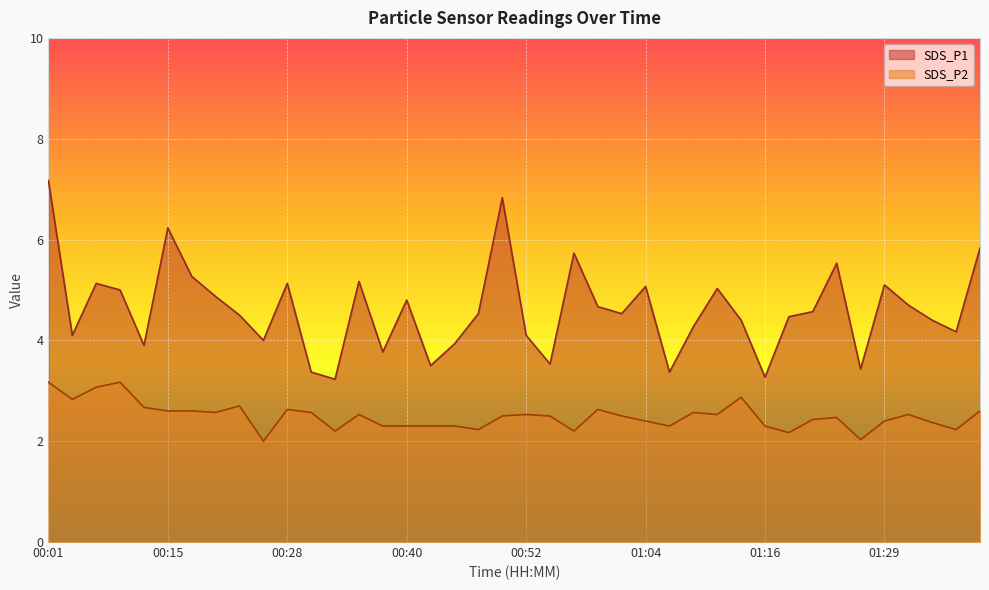

Reading left to right, extract all data points from this chart.

SDS_P1: 00:01=7.2	00:03=4.1	00:05=5.1	00:10=5.0	00:13=3.9	00:15=6.2	00:18=5.3	00:20=4.9	00:23=4.5	00:25=4.0	00:28=5.1	00:30=3.4	00:33=3.2	00:35=5.2	00:37=3.8	00:40=4.8	00:42=3.5	00:45=3.9	00:47=4.5	00:50=6.8	00:52=4.1	00:54=3.5	00:57=5.7	00:59=4.7	01:02=4.5	01:04=5.1	01:07=3.4	01:09=4.3	01:11=5.0	01:14=4.4	01:16=3.3	01:19=4.5	01:21=4.6	01:24=5.5	01:26=3.4	01:29=5.1	01:31=4.7	01:33=4.4	01:36=4.2	01:38=5.8
SDS_P2: 00:01=3.2	00:03=2.8	00:05=3.1	00:10=3.2	00:13=2.7	00:15=2.6	00:18=2.6	00:20=2.6	00:23=2.7	00:25=2.0	00:28=2.6	00:30=2.6	00:33=2.2	00:35=2.5	00:37=2.3	00:40=2.3	00:42=2.3	00:45=2.3	00:47=2.2	00:50=2.5	00:52=2.5	00:54=2.5	00:57=2.2	00:59=2.6	01:02=2.5	01:04=2.4	01:07=2.3	01:09=2.6	01:11=2.5	01:14=2.9	01:16=2.3	01:19=2.2	01:21=2.4	01:24=2.5	01:26=2.0	01:29=2.4	01:31=2.5	01:33=2.4	01:36=2.2	01:38=2.6